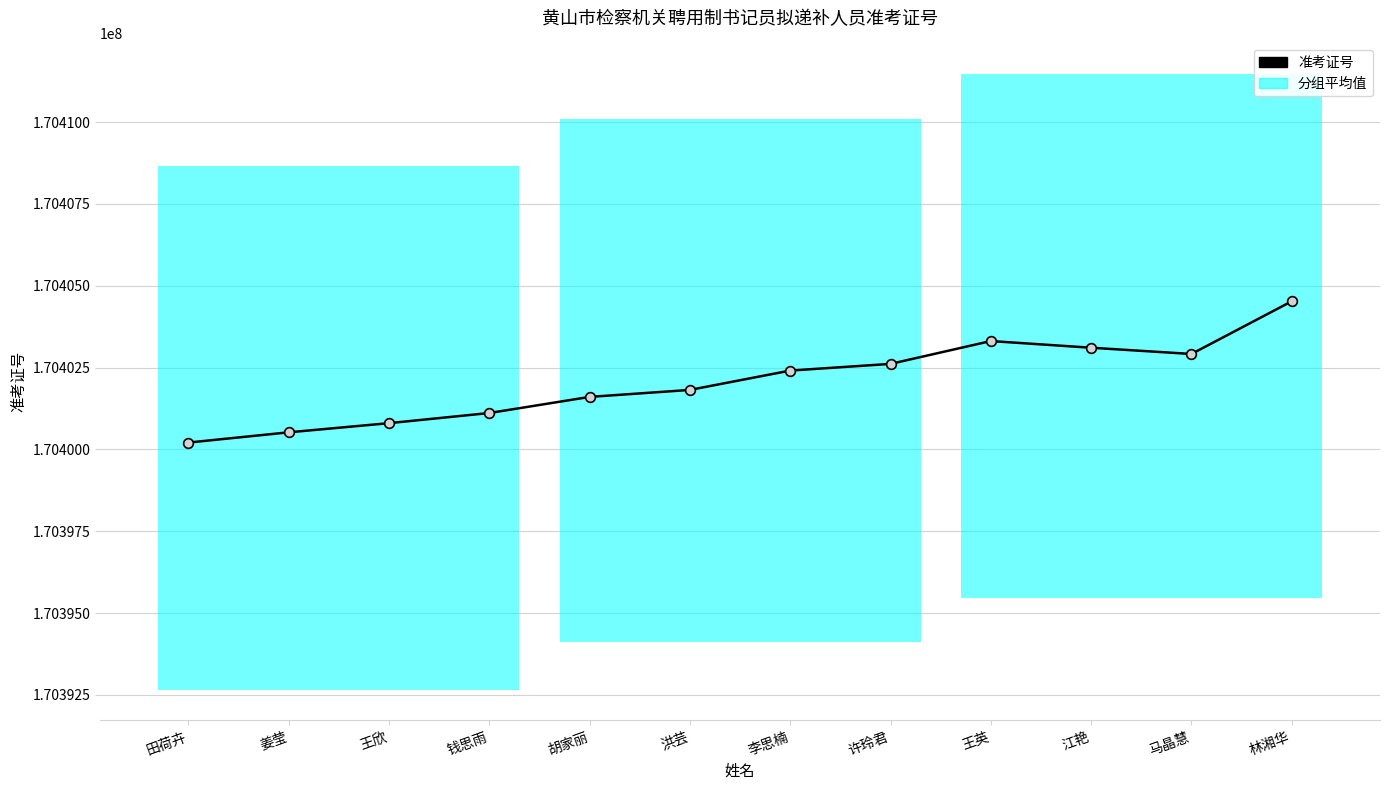

What is the value of the 2nd point from the left?

170400522